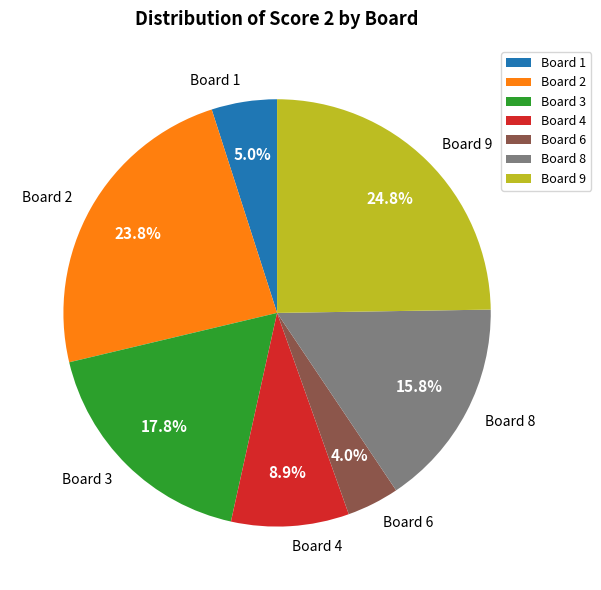

Between Board 8 and Board 9, which is larger?

Board 9